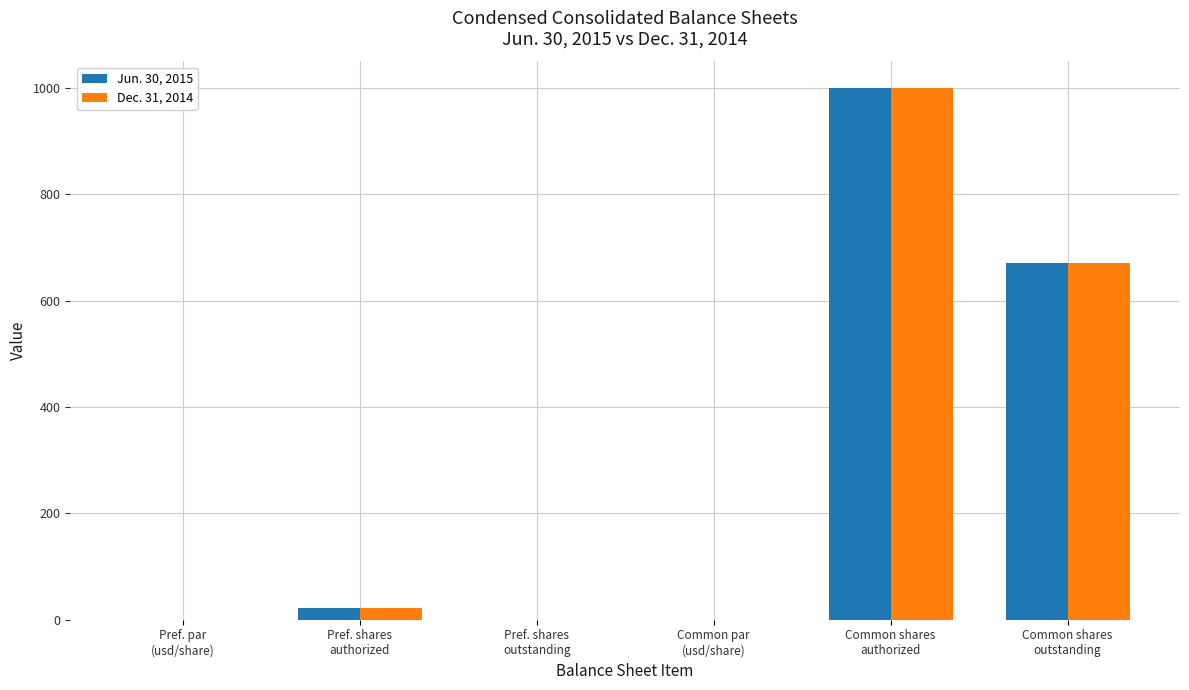

How many series are shown in this chart?

2